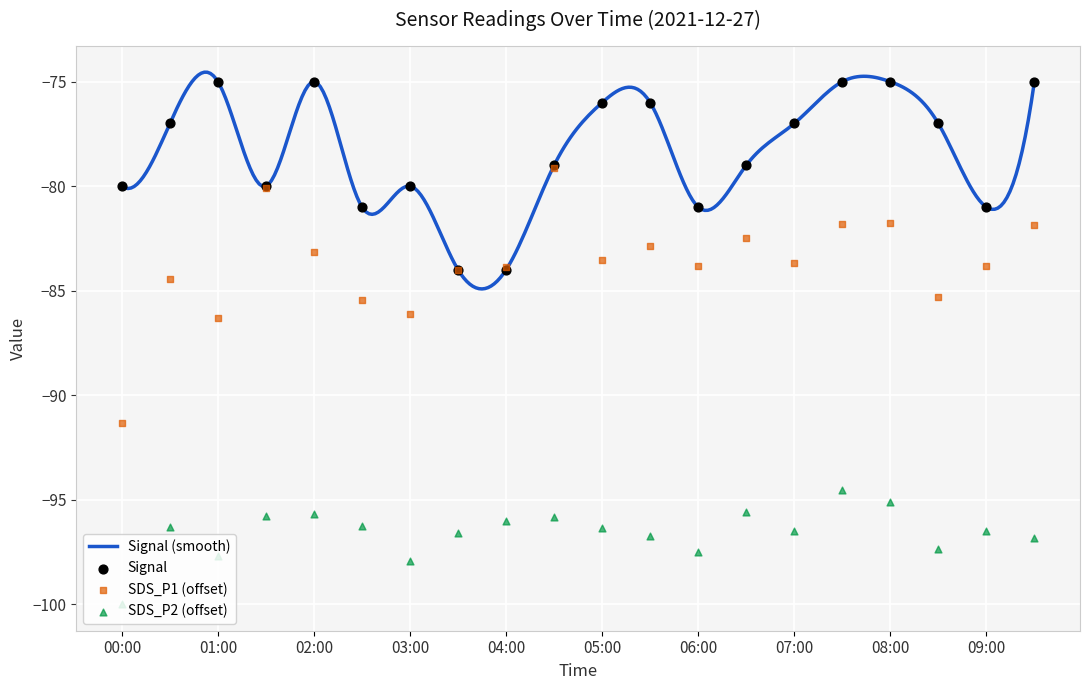

What is the total value across all series at 05:00?

-255.9